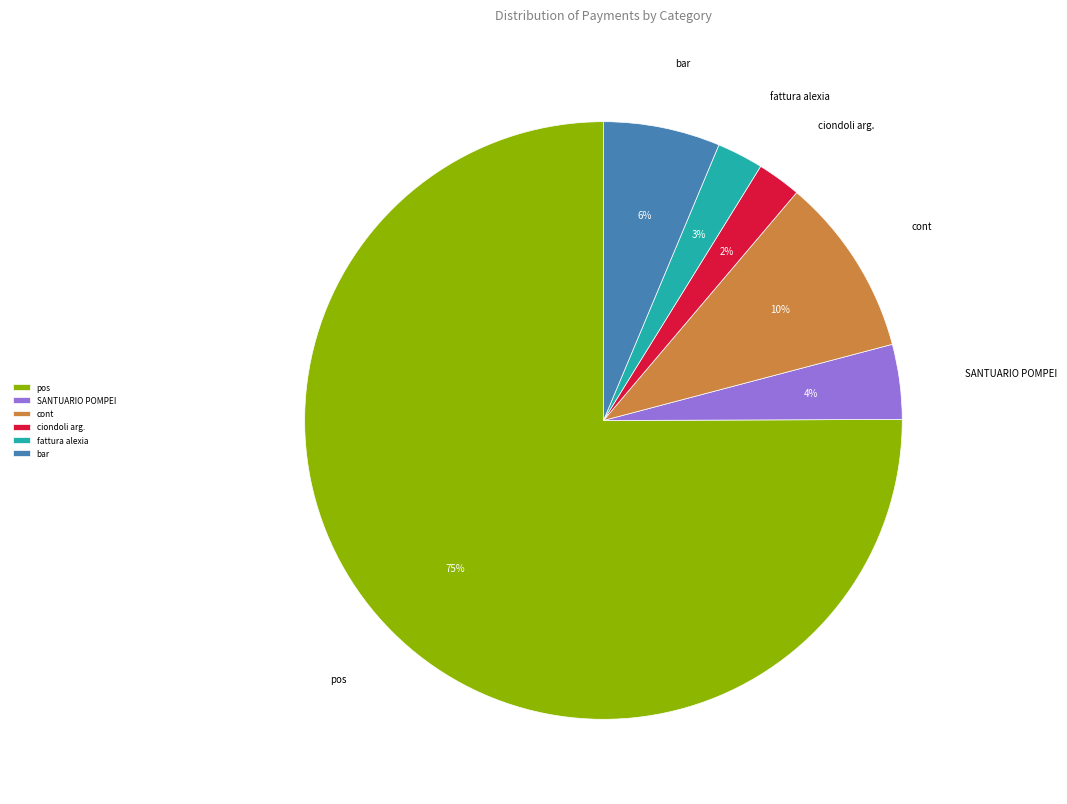

Which category has the biggest portion of the pie?

pos